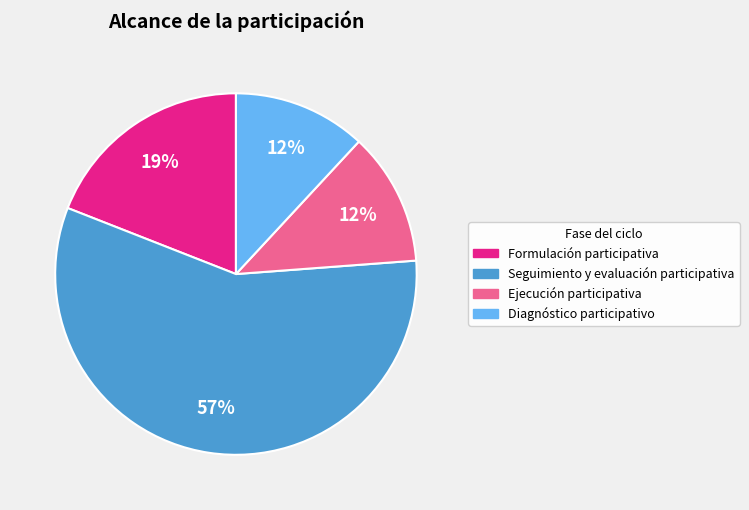

Is the sum of Diagnóstico participativo and Ejecución participativa greater than half?

No